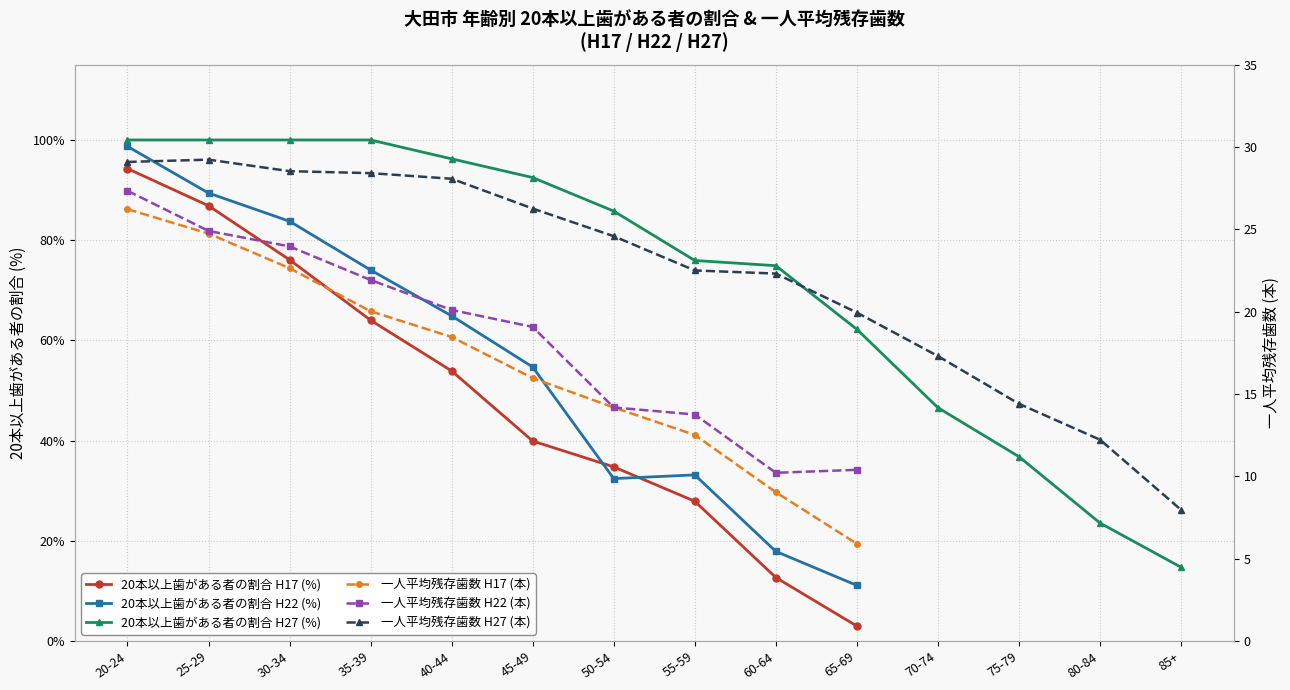

Which label corresponds to the smallest value in the chart?

65-69